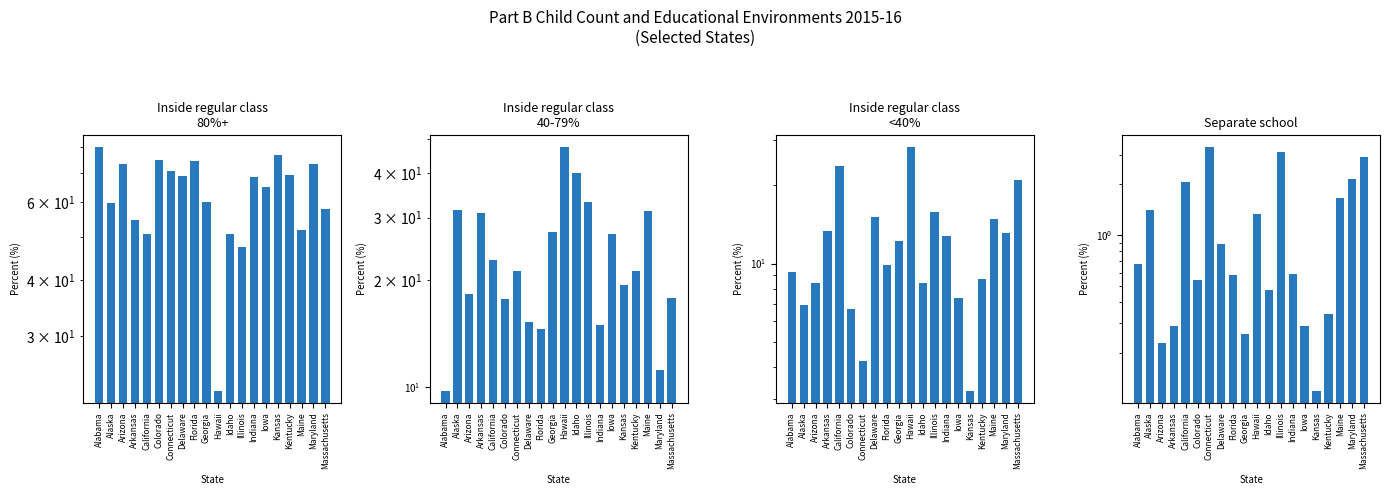

How many categories are shown in the chart?

20